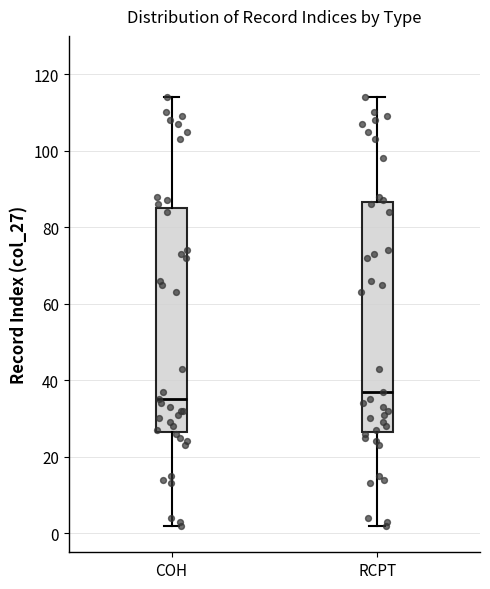

Where is the upper edge of the box for RCPT on the y-axis? The values are not printed on the chart, so give them approximately, as read against the axis.

86